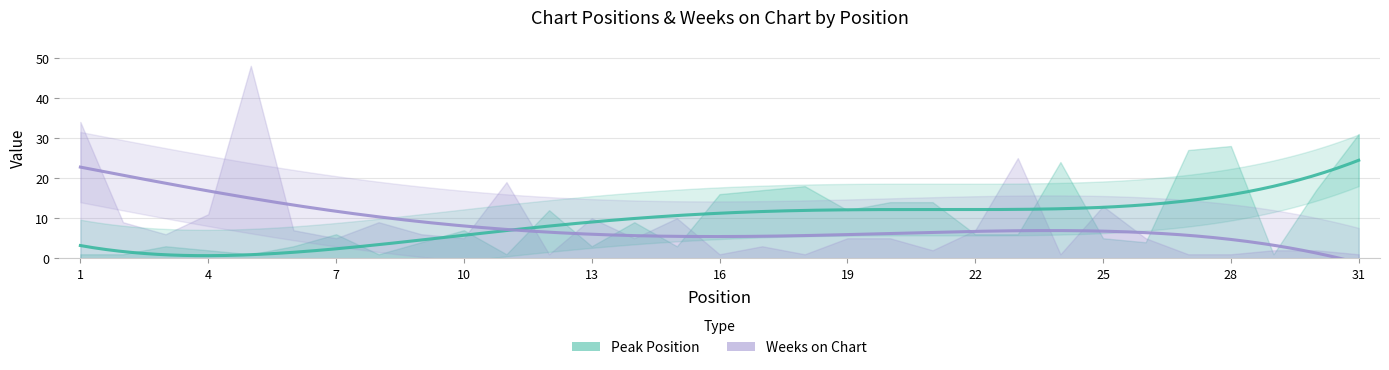

How many times do Weeks on Chart and Peak Position cross each other?

15